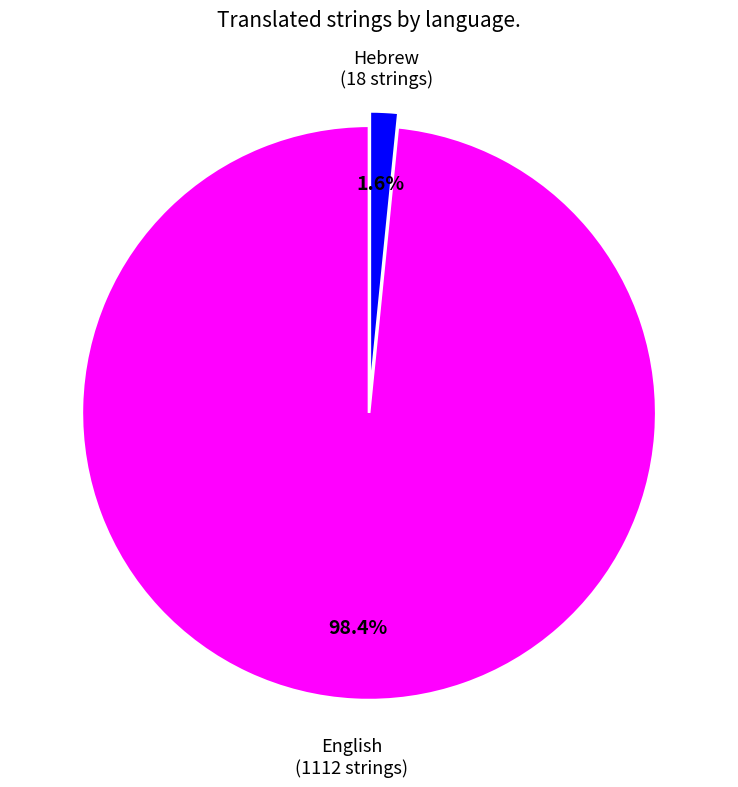

Does any single category account for the majority?

Yes